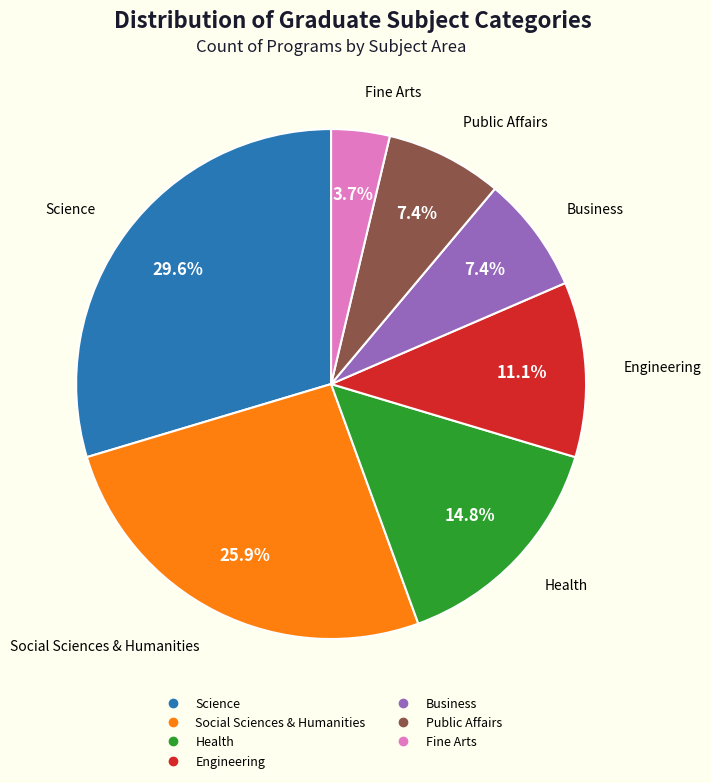

To the nearest percent, what percentage of the pie is Health?

15%